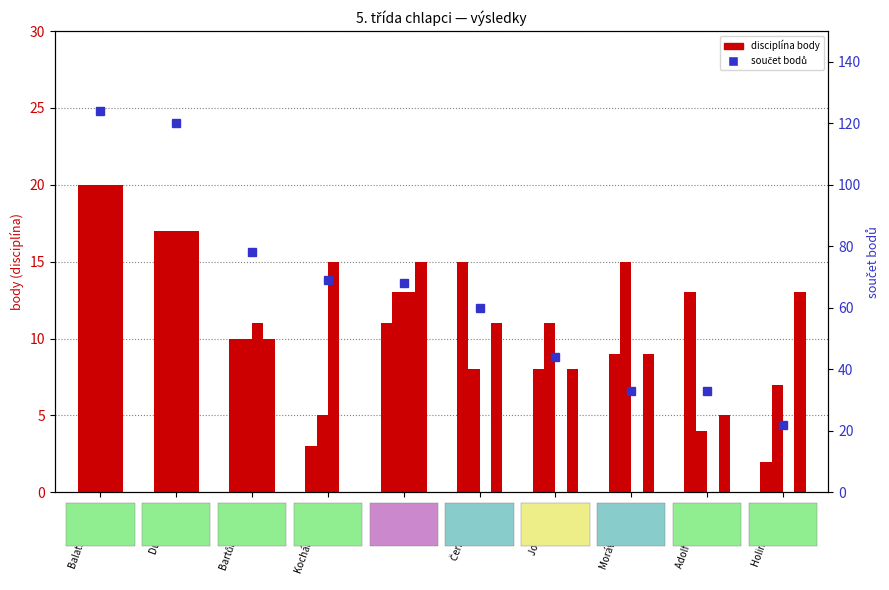

Which series has the widest spread of values?

součet